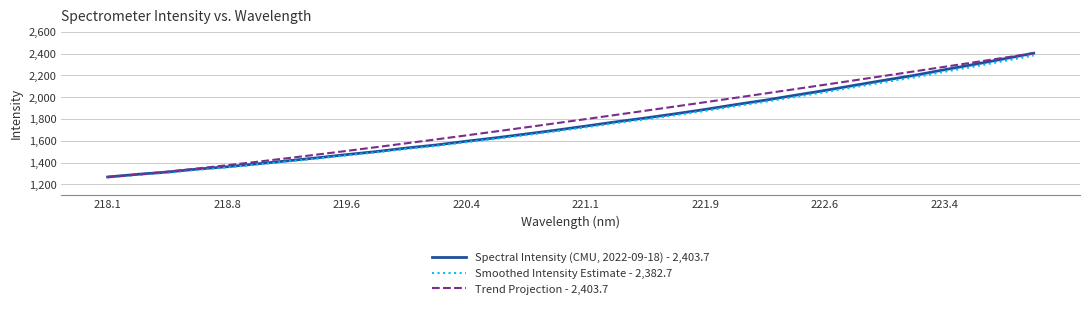

Rank the series by their average value, from highest to lowest.

Trend Projection - 2,403.7, Spectral Intensity (CMU, 2022-09-18) - 2,403.7, Smoothed Intensity Estimate - 2,382.7